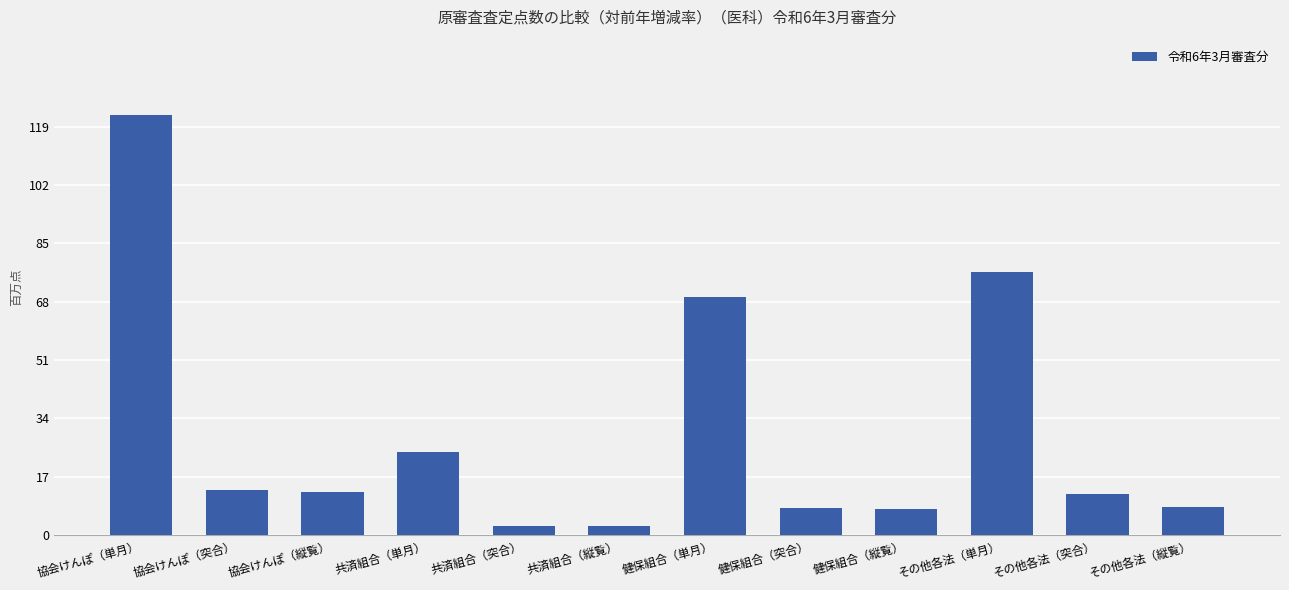

What is the label of the 4th bar from the left?

共済組合（単月）